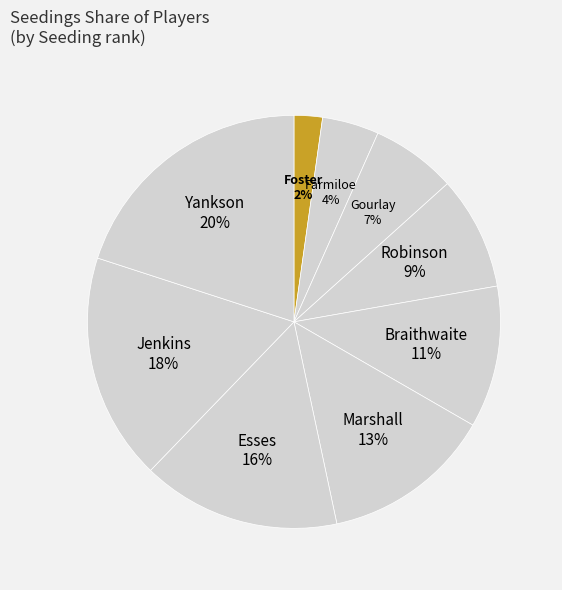

Is the sum of Braithwaite and Yankson greater than half?

No